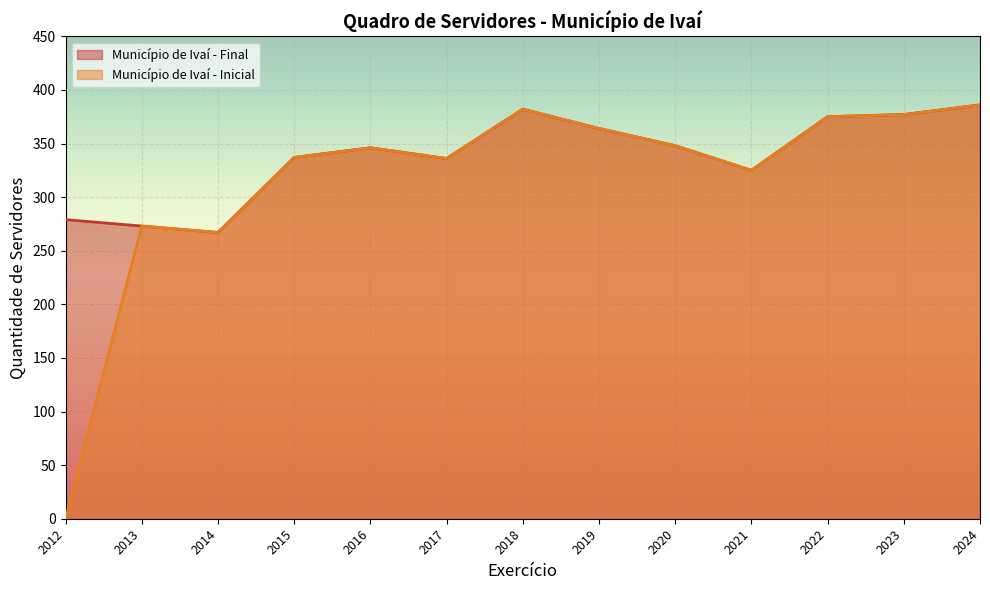

Which series has the largest range (max minus min)?

Município de Ivaí - Inicial